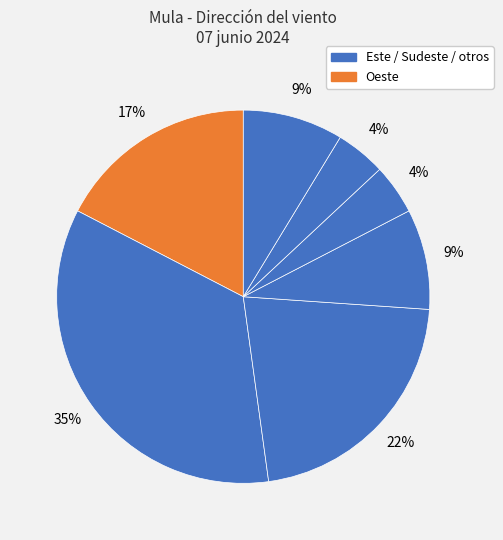

How many segments does this pie chart have?

7